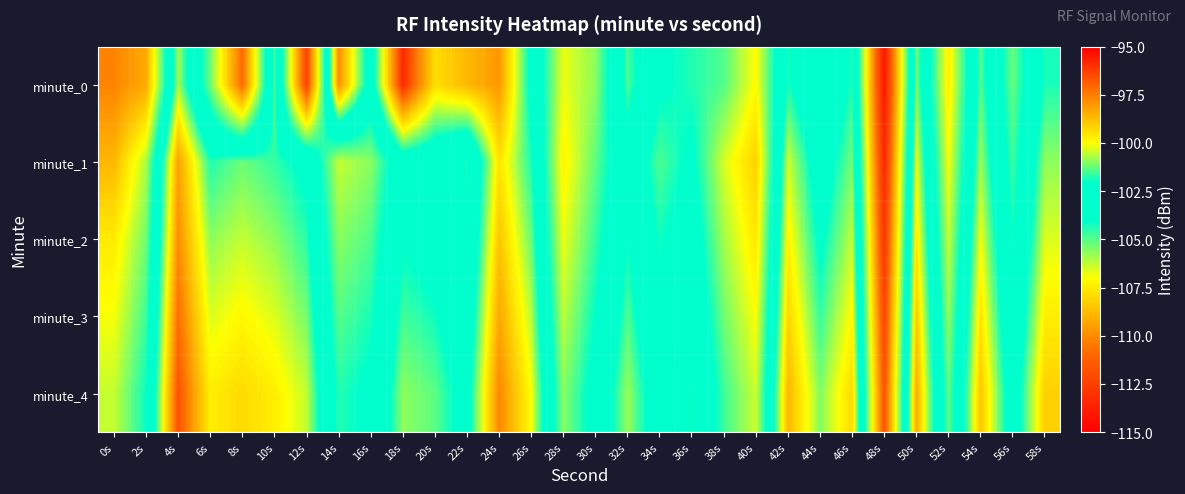

Which category has the lowest value across all series?

48s